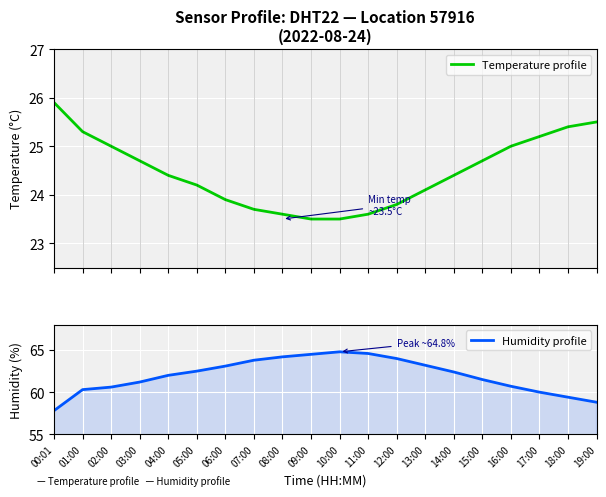

Reading left to right, extract all data points from this chart.

Temperature profile: 00:01=25.9	01:00=25.3	02:00=25.0	03:00=24.7	04:00=24.4	05:00=24.2	06:00=23.9	07:00=23.7	08:00=23.6	09:00=23.5	10:00=23.5	11:00=23.6	12:00=23.8	13:00=24.1	14:00=24.4	15:00=24.7	16:00=25.0	17:00=25.2	18:00=25.4	19:00=25.5
Humidity profile: 00:01=57.8	01:00=60.3	02:00=60.6	03:00=61.2	04:00=62.0	05:00=62.5	06:00=63.1	07:00=63.8	08:00=64.2	09:00=64.5	10:00=64.8	11:00=64.6	12:00=64.0	13:00=63.2	14:00=62.4	15:00=61.5	16:00=60.7	17:00=60.0	18:00=59.4	19:00=58.8